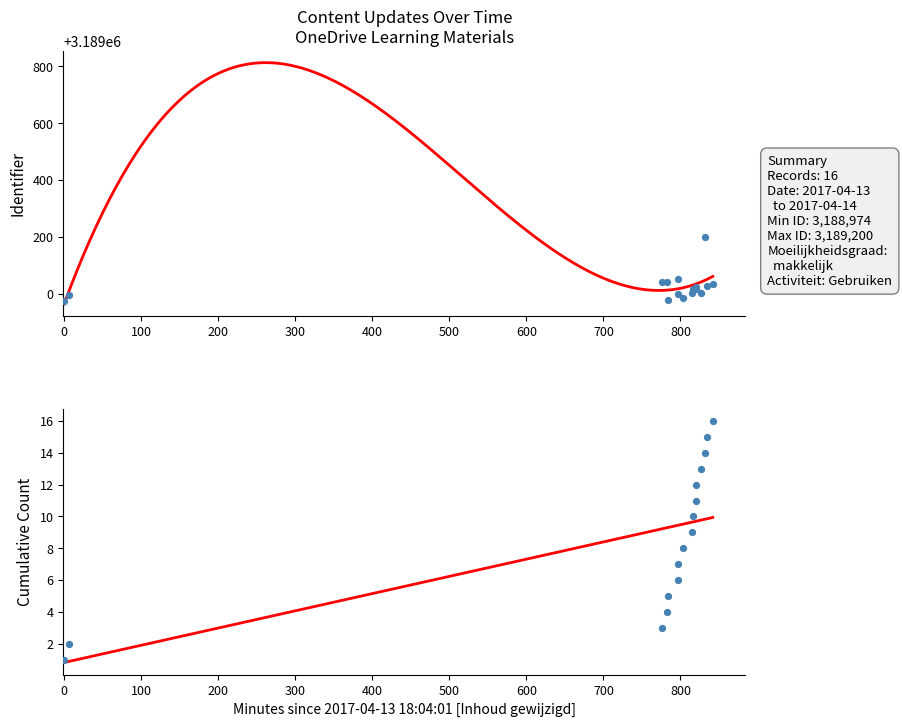

Which has a higher value, 2017-04-14 07:39:52 or 2017-04-14 07:21:21?

2017-04-14 07:39:52